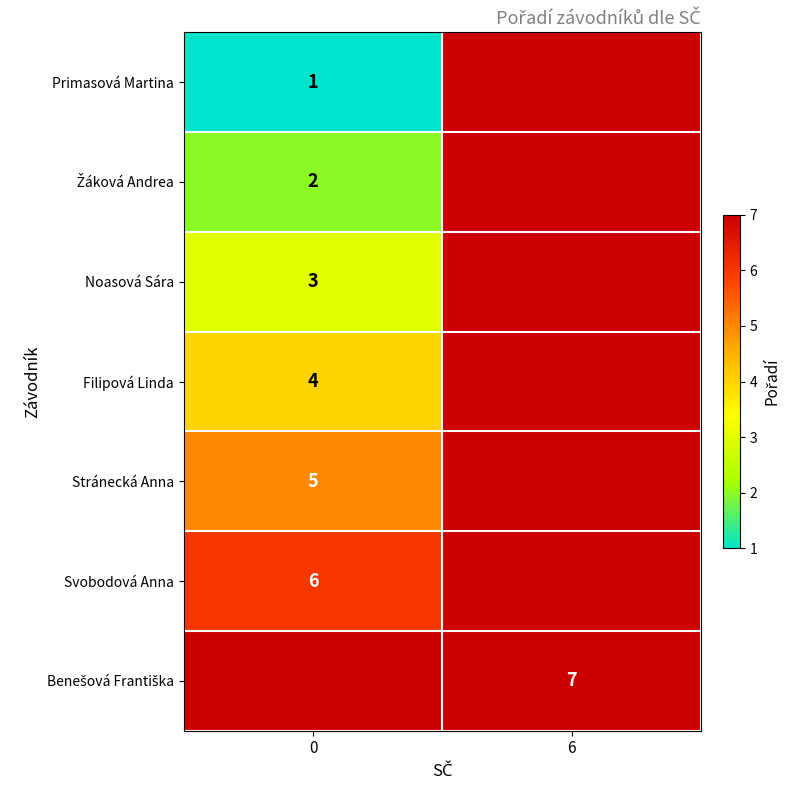

True or false: Svobodová Anna has a value of 6 at 0.

True